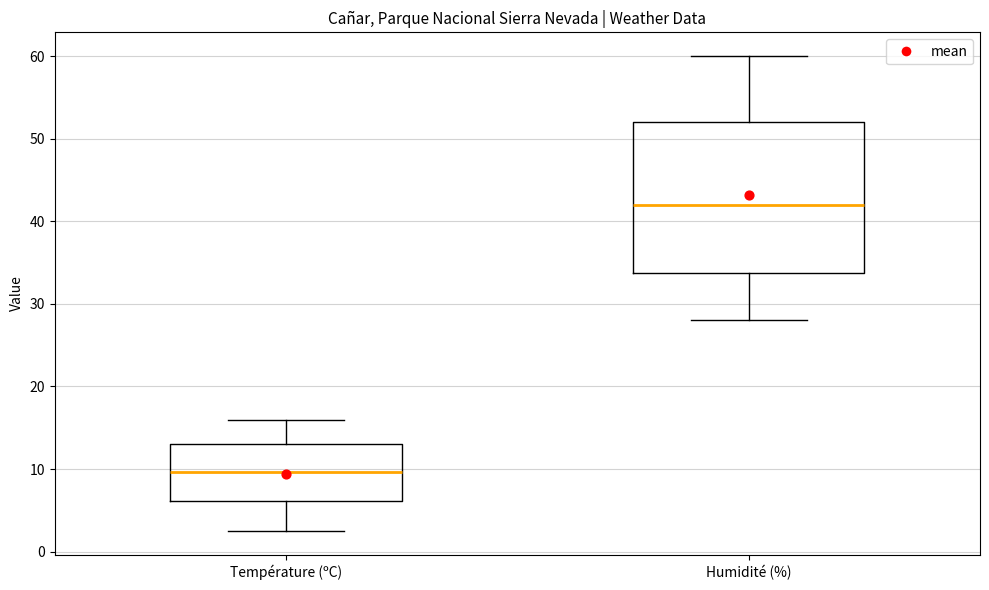

Which box has the highest median line?

Humidité (%)